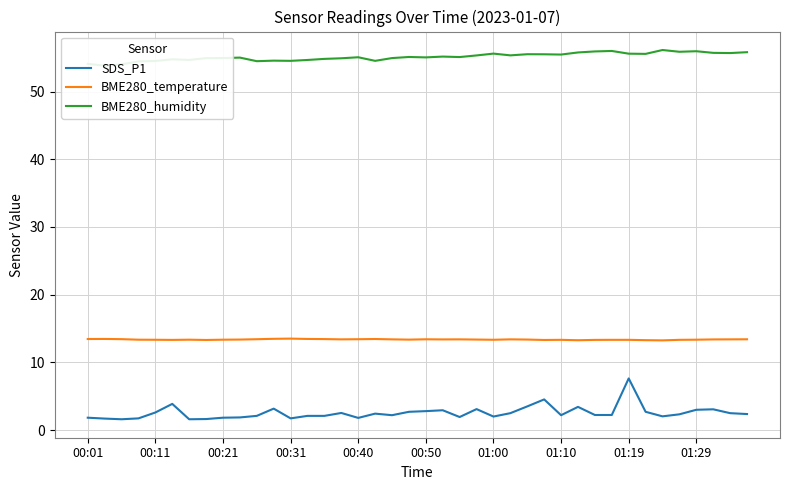

Reading left to right, transcribe all the data shown in this chart.

SDS_P1: 1.8	1.7	1.6	1.7	2.6	3.9	1.6	1.6	1.8	1.9	2.1	3.2	1.7	2.1	2.1	2.5	1.8	2.4	2.2	2.7	2.8	2.9	1.9	3.1	2.0	2.5	3.5	4.5	2.2	3.4	2.2	2.2	7.6	2.7	2.0	2.3	3.0	3.1	2.5	2.4
BME280_temperature: 13.4	13.5	13.4	13.3	13.3	13.3	13.3	13.3	13.3	13.4	13.4	13.5	13.5	13.5	13.4	13.4	13.4	13.4	13.4	13.4	13.4	13.4	13.4	13.4	13.3	13.4	13.4	13.3	13.3	13.3	13.3	13.3	13.3	13.3	13.2	13.3	13.3	13.4	13.4	13.4
BME280_humidity: 54.1	53.8	54.0	54.5	54.5	54.8	54.7	54.9	54.9	55.0	54.5	54.6	54.5	54.7	54.8	54.9	55.1	54.5	54.9	55.1	55.0	55.2	55.1	55.3	55.6	55.3	55.5	55.5	55.5	55.8	55.9	56.0	55.6	55.6	56.1	55.9	56.0	55.7	55.7	55.8